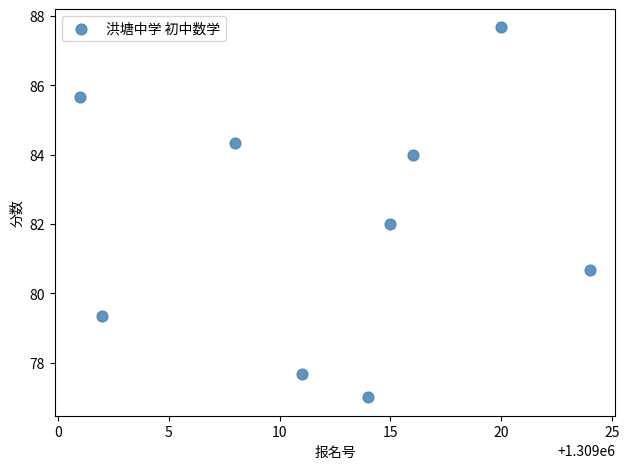

What is the average X value?

1309012.3